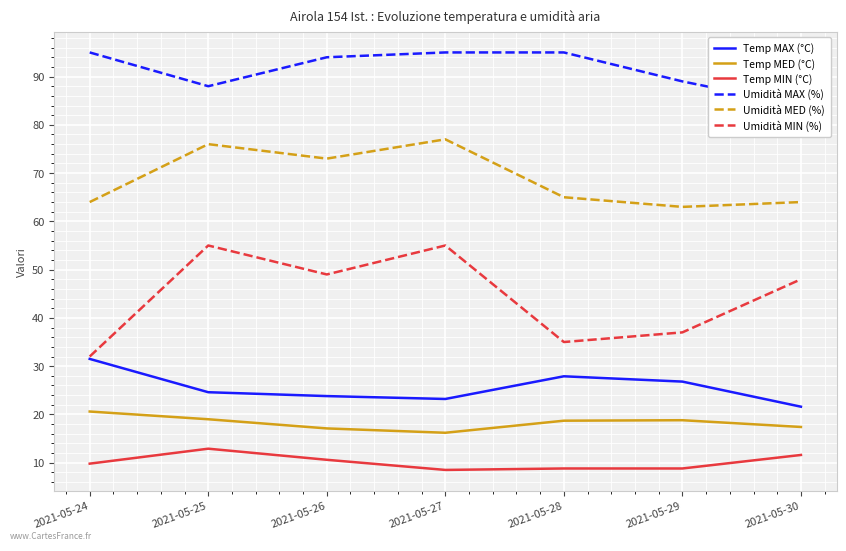

True or false: Temp MAX (°C) has a value of 23.2 at 2021-05-27.

True